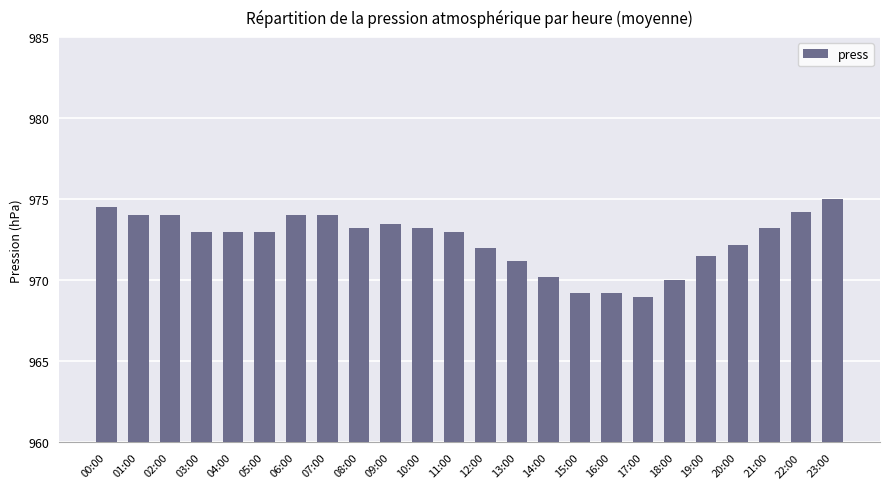

What is the greatest value displayed?

975.0